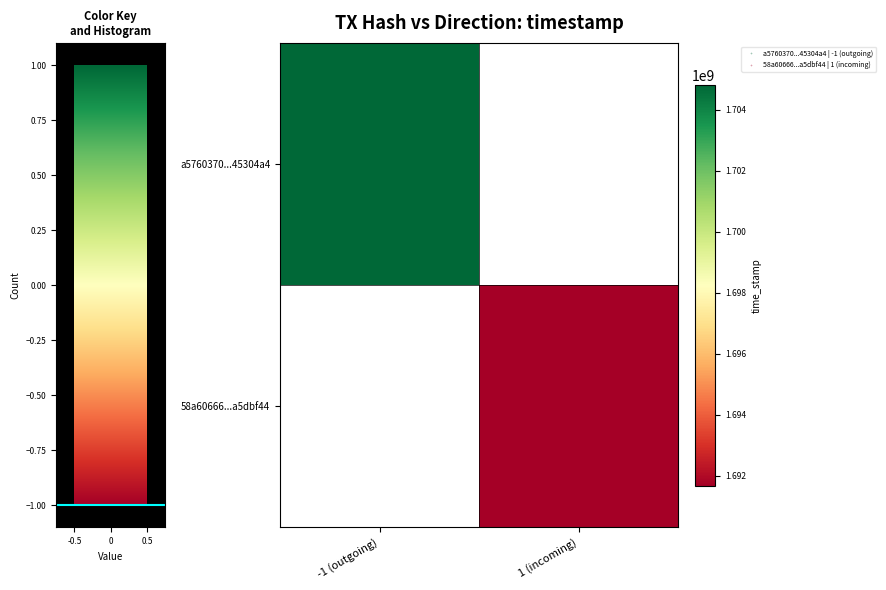

What is the minimum value shown in the chart?

1691675111.0